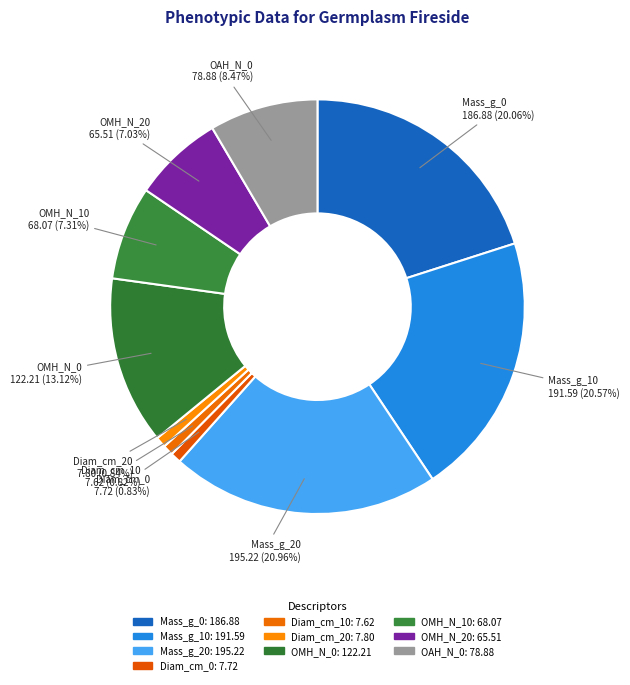

Does any single category account for the majority?

No